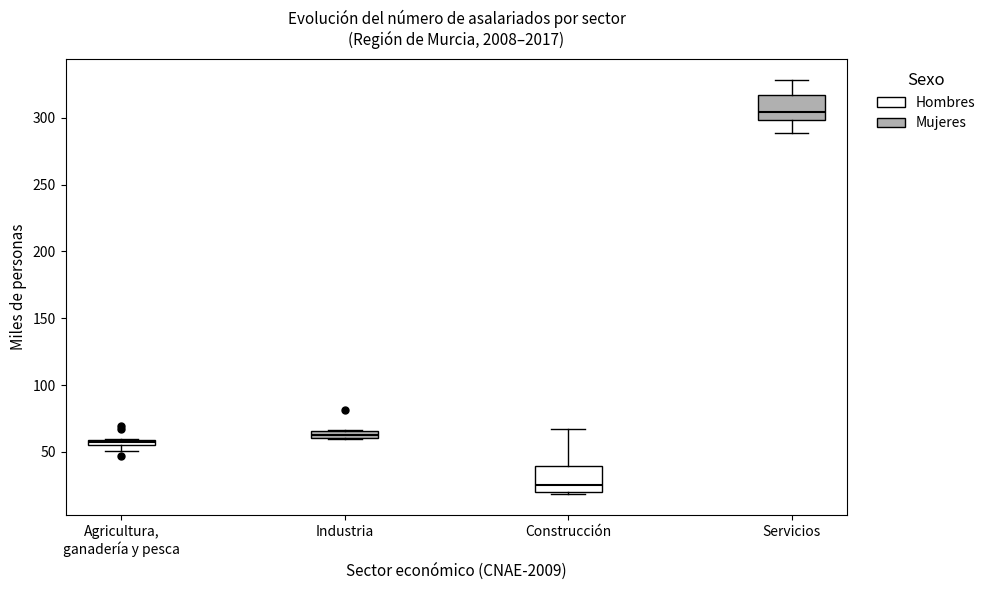

Which box's median line is the highest?

Servicios